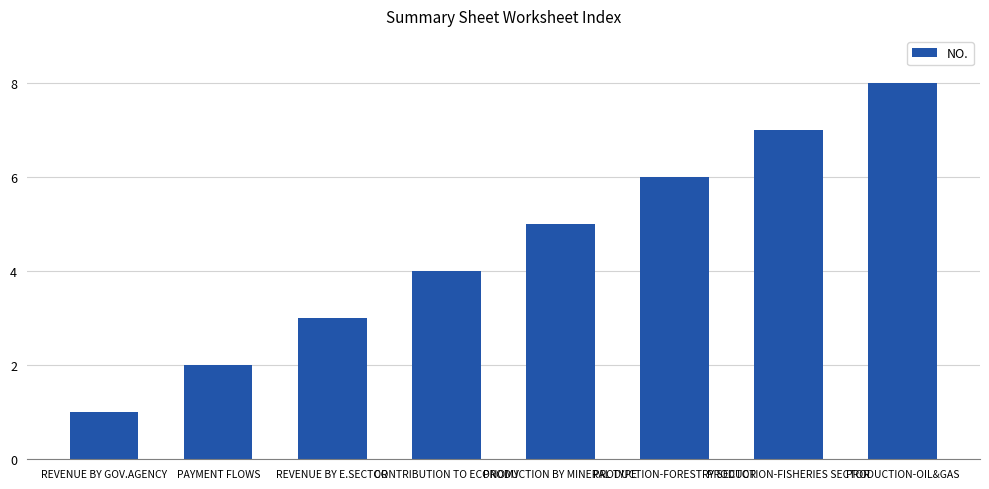

Count the values in the range 3 to 7.

5